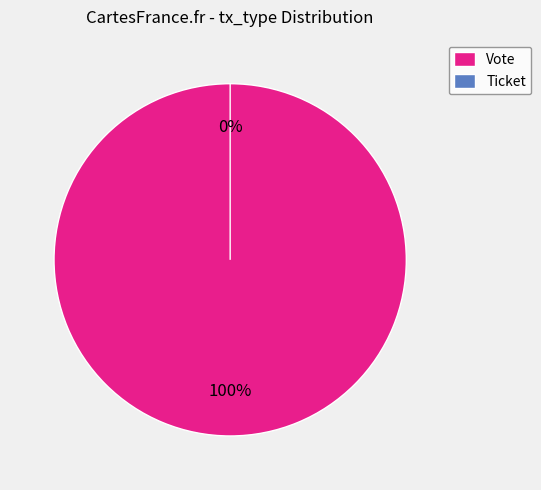

Does Ticket represent more than half of the total?

No